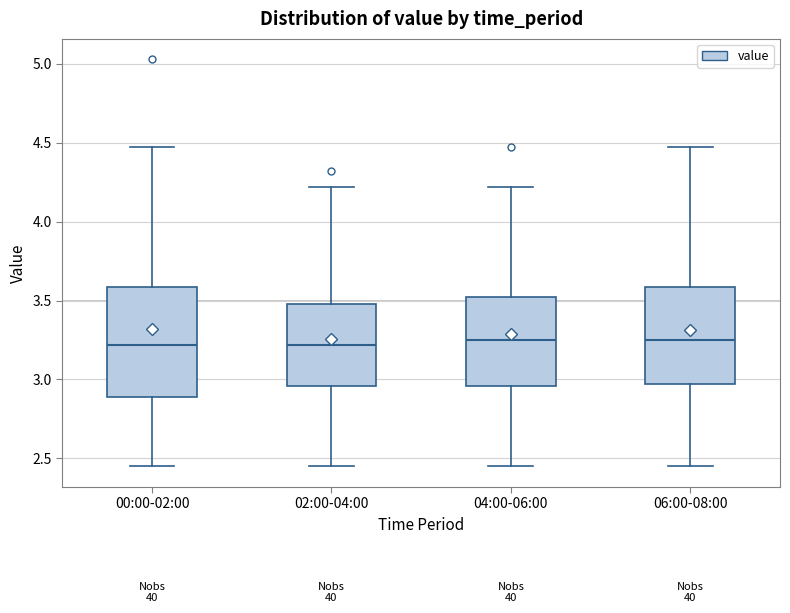

Where is the lower edge of the box for 00:00-02:00 on the y-axis? The values are not printed on the chart, so give them approximately, as read against the axis.

2.90